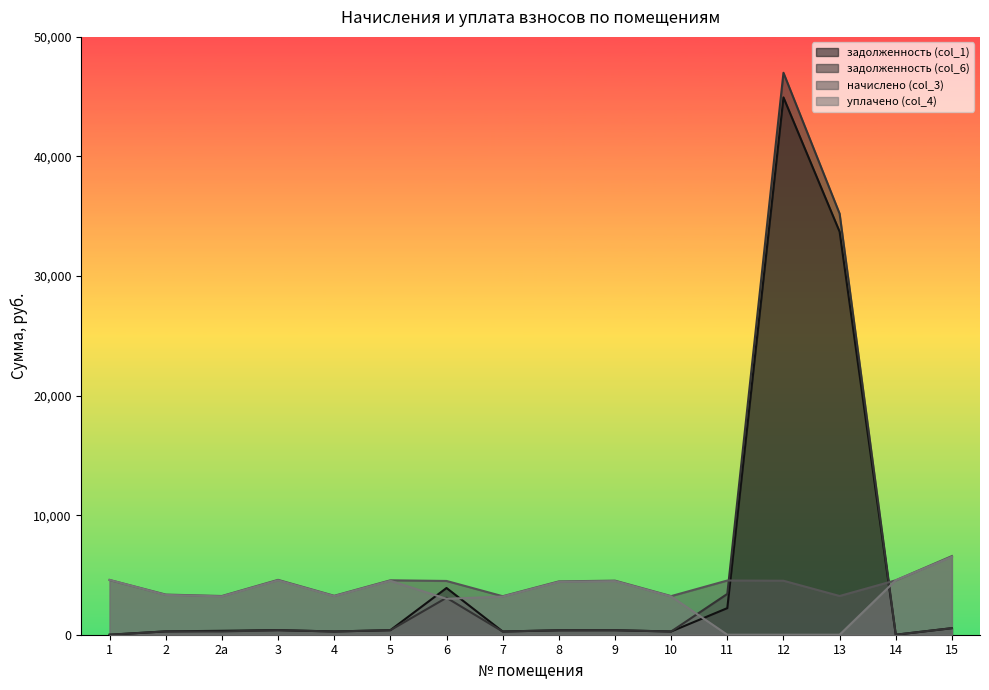

The value of задолженность (col_6) at 7 is 441.8. True or false?

False